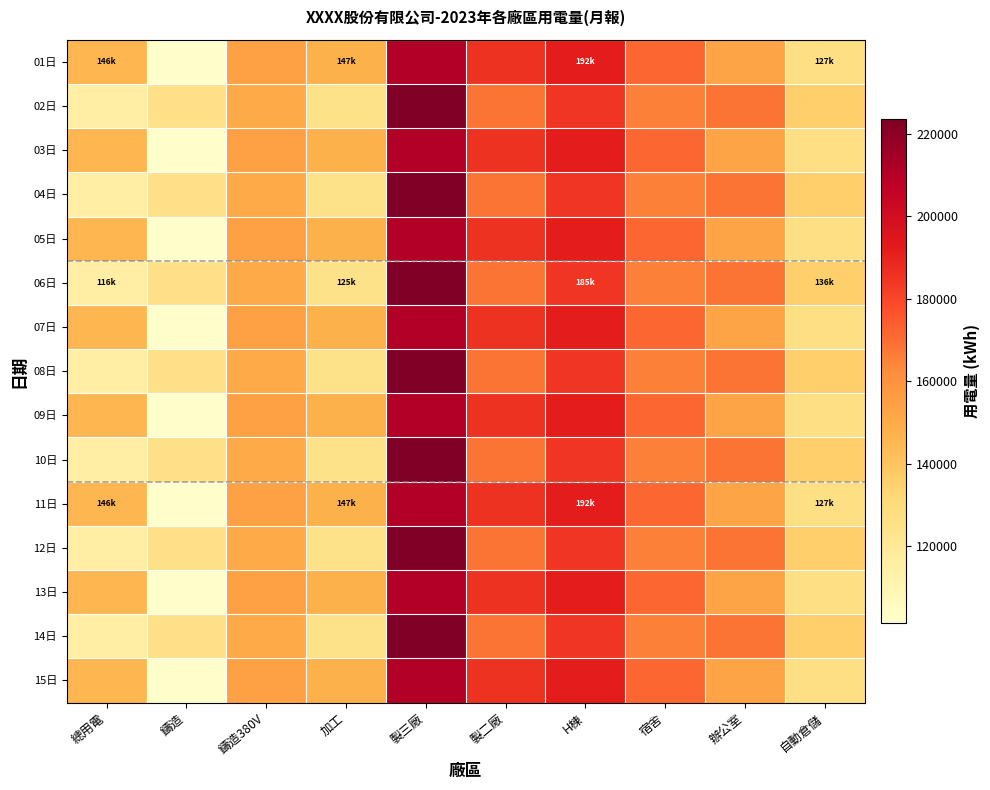

Reading left to right, what are all the values shown in this chart?

01日: 總用電=145560.6	鑄造=101351.5	鑄造380V=154144.3	加工=147259.8	製三廠=210479.7	製二廠=185358.1	H棟=191718.5	宿舍=171797.0	辦公室=152864.4	自動倉儲=126978.0
02日: 總用電=115521.0	鑄造=125315.0	鑄造380V=150055.3	加工=124544.0	製三廠=223541.0	製二廠=168240.0	H棟=184541.0	宿舍=165458.0	辦公室=168541.0	自動倉儲=135555.0
03日: 總用電=145560.6	鑄造=101351.5	鑄造380V=154144.3	加工=147259.8	製三廠=210479.7	製二廠=185358.1	H棟=191718.5	宿舍=171797.0	辦公室=152864.4	自動倉儲=126978.0
04日: 總用電=115521.0	鑄造=125315.0	鑄造380V=150055.3	加工=124544.0	製三廠=223541.0	製二廠=168240.0	H棟=184541.0	宿舍=165458.0	辦公室=168541.0	自動倉儲=135555.0
05日: 總用電=145560.6	鑄造=101351.5	鑄造380V=154144.3	加工=147259.8	製三廠=210479.7	製二廠=185358.1	H棟=191718.5	宿舍=171797.0	辦公室=152864.4	自動倉儲=126978.0
06日: 總用電=115521.0	鑄造=125315.0	鑄造380V=150055.3	加工=124544.0	製三廠=223541.0	製二廠=168240.0	H棟=184541.0	宿舍=165458.0	辦公室=168541.0	自動倉儲=135555.0
07日: 總用電=145560.6	鑄造=101351.5	鑄造380V=154144.3	加工=147259.8	製三廠=210479.7	製二廠=185358.1	H棟=191718.5	宿舍=171797.0	辦公室=152864.4	自動倉儲=126978.0
08日: 總用電=115521.0	鑄造=125315.0	鑄造380V=150055.3	加工=124544.0	製三廠=223541.0	製二廠=168240.0	H棟=184541.0	宿舍=165458.0	辦公室=168541.0	自動倉儲=135555.0
09日: 總用電=145560.6	鑄造=101351.5	鑄造380V=154144.3	加工=147259.8	製三廠=210479.7	製二廠=185358.1	H棟=191718.5	宿舍=171797.0	辦公室=152864.4	自動倉儲=126978.0
10日: 總用電=115521.0	鑄造=125315.0	鑄造380V=150055.3	加工=124544.0	製三廠=223541.0	製二廠=168240.0	H棟=184541.0	宿舍=165458.0	辦公室=168541.0	自動倉儲=135555.0
11日: 總用電=145560.6	鑄造=101351.5	鑄造380V=154144.3	加工=147259.8	製三廠=210479.7	製二廠=185358.1	H棟=191718.5	宿舍=171797.0	辦公室=152864.4	自動倉儲=126978.0
12日: 總用電=115521.0	鑄造=125315.0	鑄造380V=150055.3	加工=124544.0	製三廠=223541.0	製二廠=168240.0	H棟=184541.0	宿舍=165458.0	辦公室=168541.0	自動倉儲=135555.0
13日: 總用電=145560.6	鑄造=101351.5	鑄造380V=154144.3	加工=147259.8	製三廠=210479.7	製二廠=185358.1	H棟=191718.5	宿舍=171797.0	辦公室=152864.4	自動倉儲=126978.0
14日: 總用電=115521.0	鑄造=125315.0	鑄造380V=150055.3	加工=124544.0	製三廠=223541.0	製二廠=168240.0	H棟=184541.0	宿舍=165458.0	辦公室=168541.0	自動倉儲=135555.0
15日: 總用電=145560.6	鑄造=101351.5	鑄造380V=154144.3	加工=147259.8	製三廠=210479.7	製二廠=185358.1	H棟=191718.5	宿舍=171797.0	辦公室=152864.4	自動倉儲=126978.0